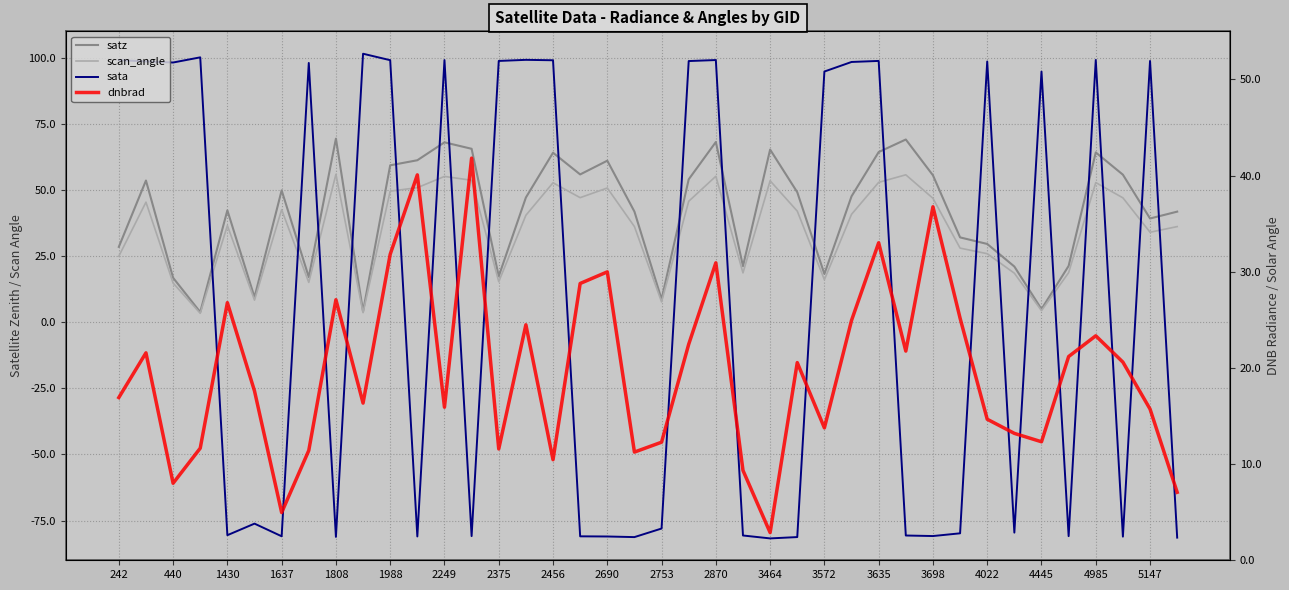

Which series has the largest range (max minus min)?

sata